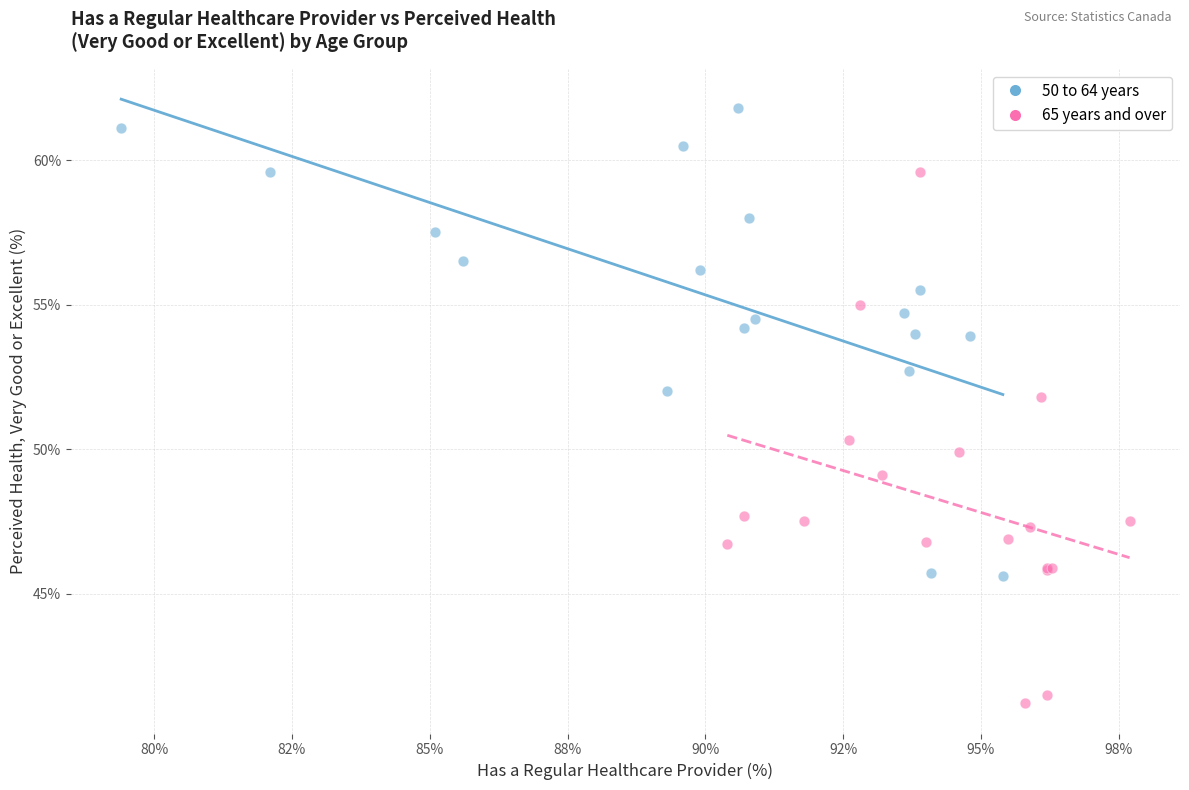

Which series reaches the minimum Y coordinate?

65 years and over